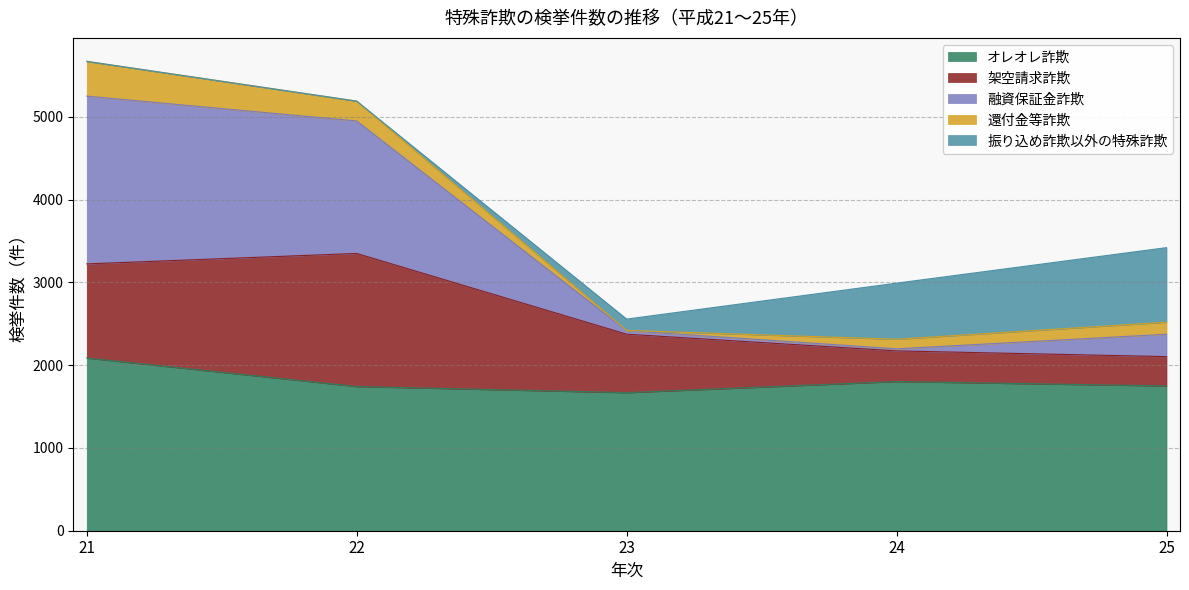

Is the value of 還付金等詐欺 at 24 greater than the value of 架空請求詐欺 at 21?

No